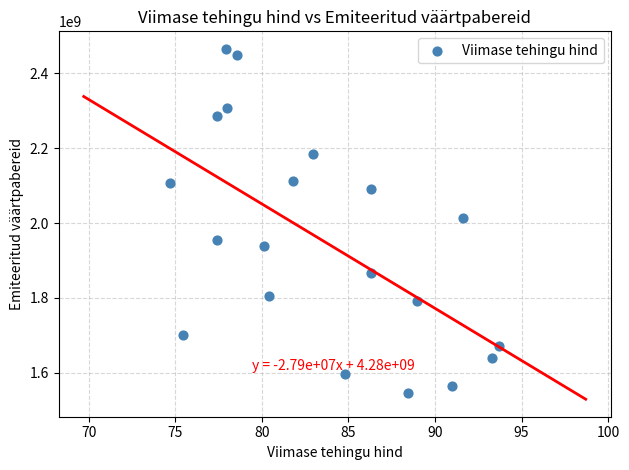

What is the range of Y values (max minus min)?

919181620.4